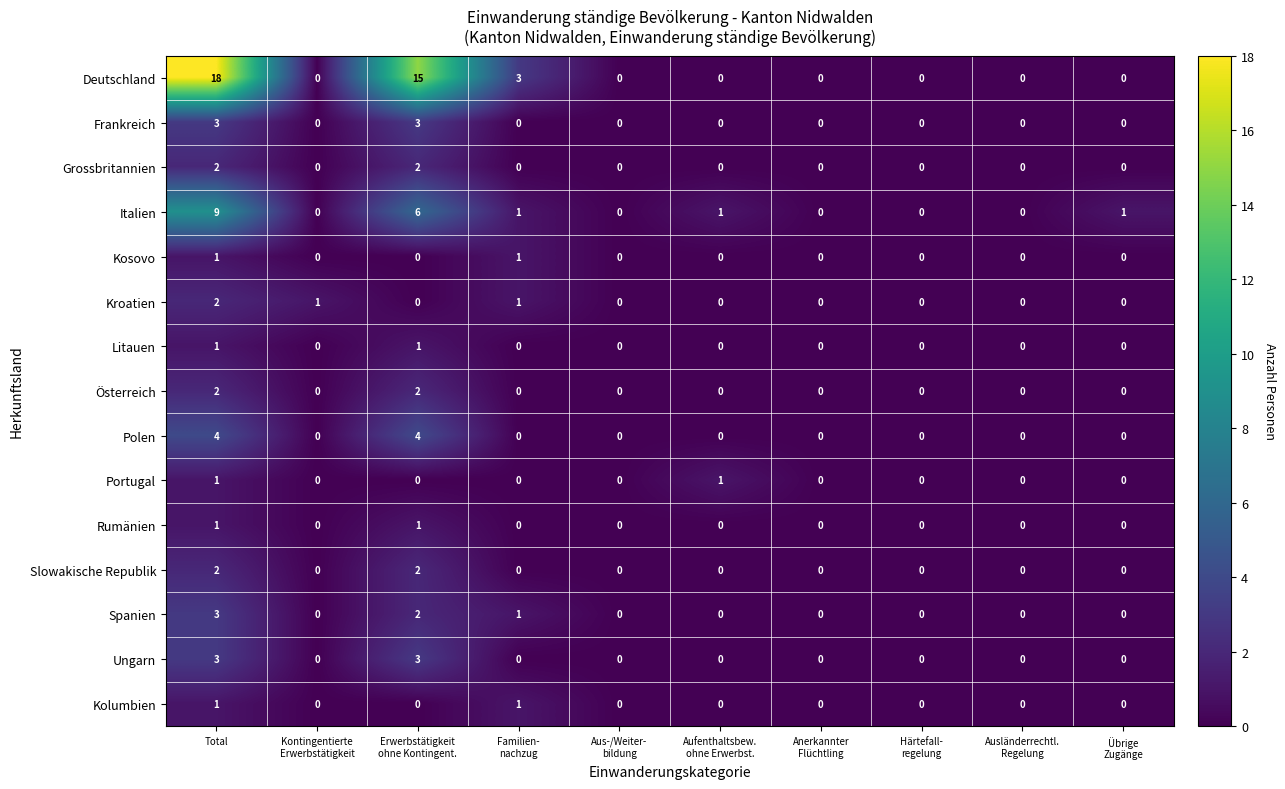

How many data points does each series have?

10